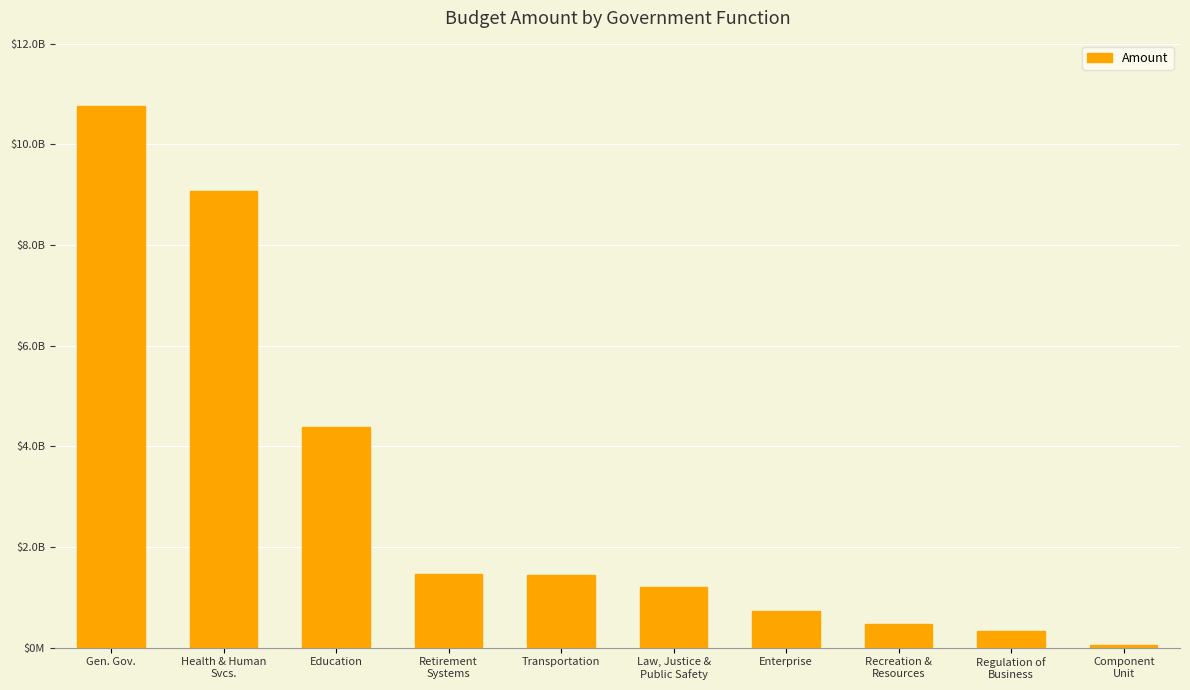

Approximately how many times larger is the value at Education compared to Gen. Gov.?

0.4